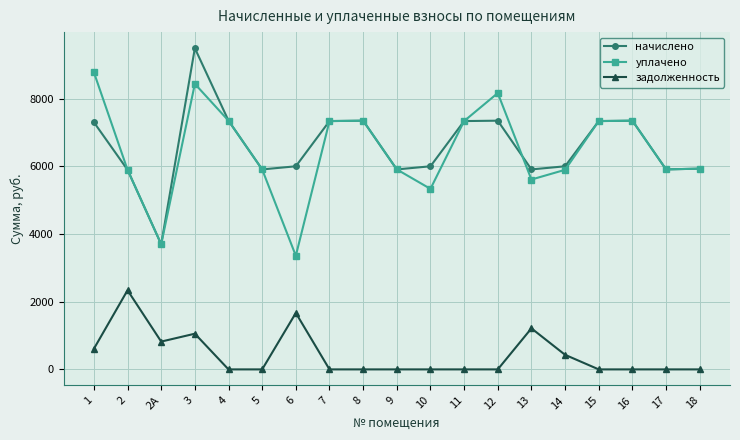

What is the greatest value displayed?

9492.5